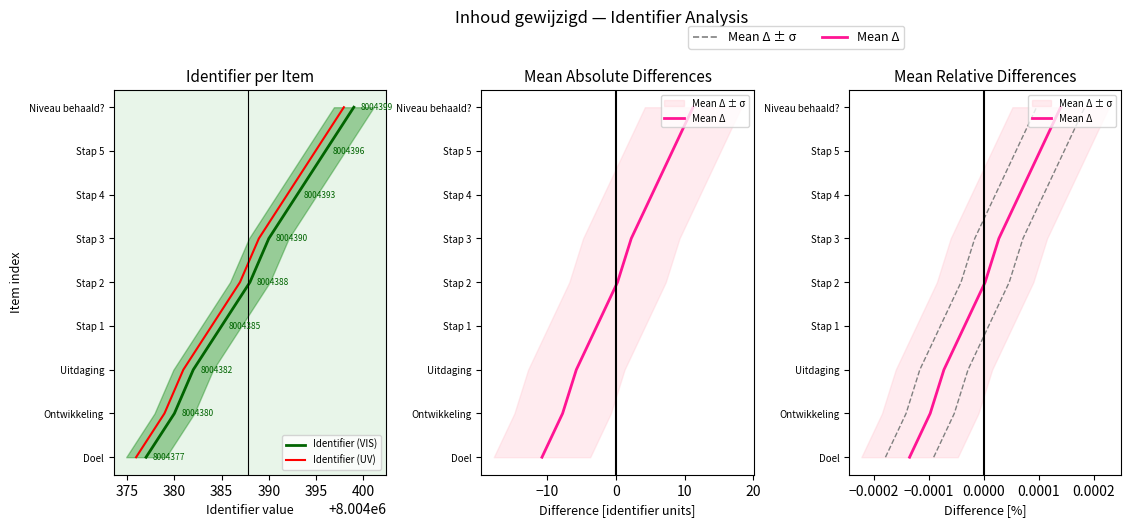

Does the chart display data point markers on the line(s)?

No